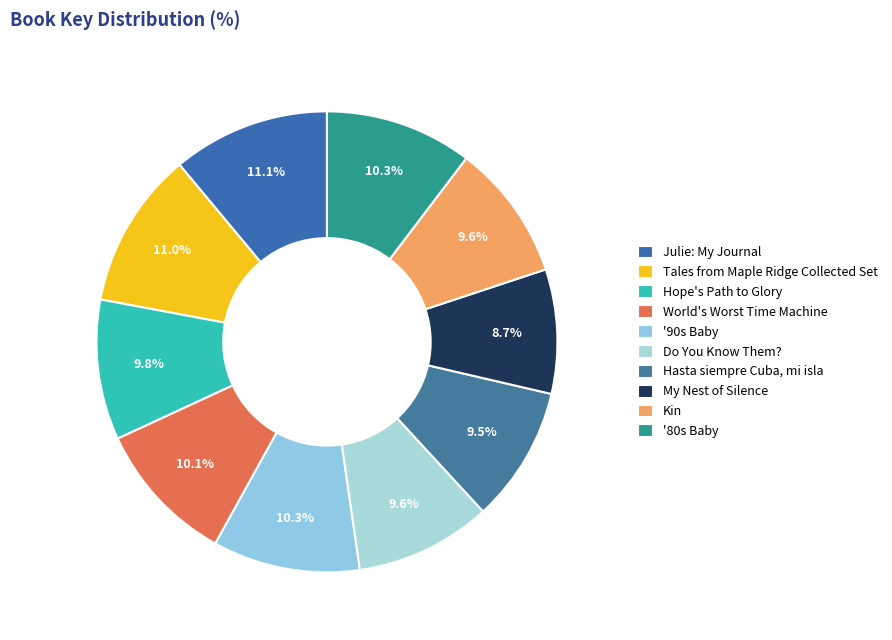

Is Tales from Maple Ridge Collected Set the majority of the pie?

No